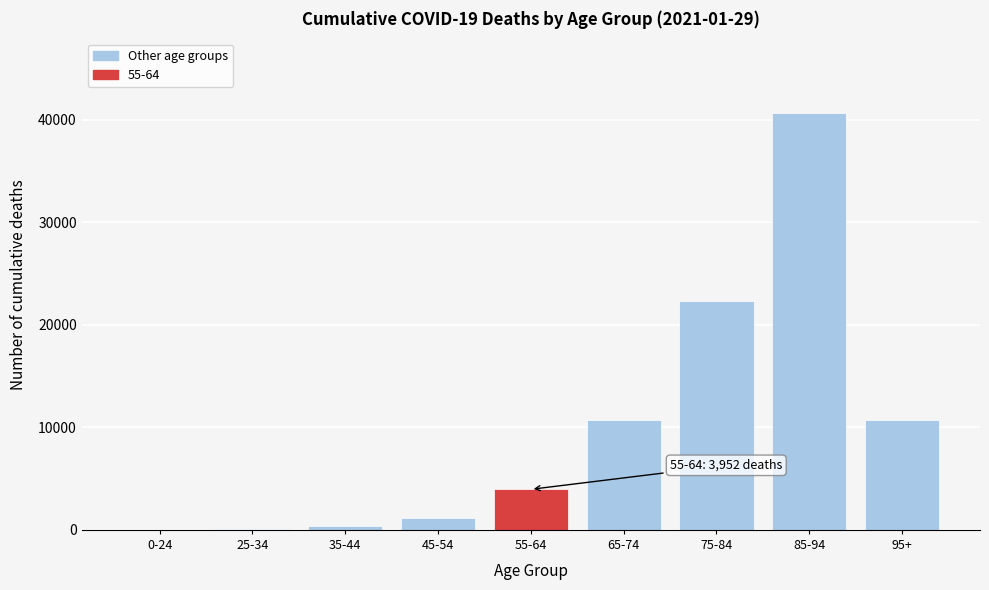

Between 95+ and 55-64, which is larger?

95+